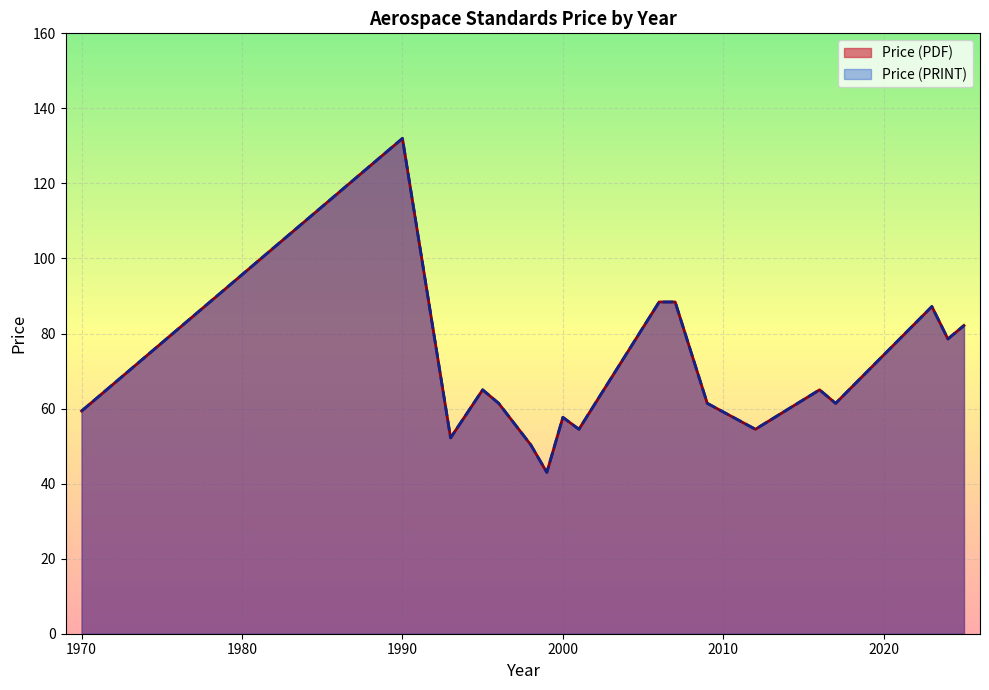

True or false: Price (PDF) and Price (PRINT) cross at least once.

False